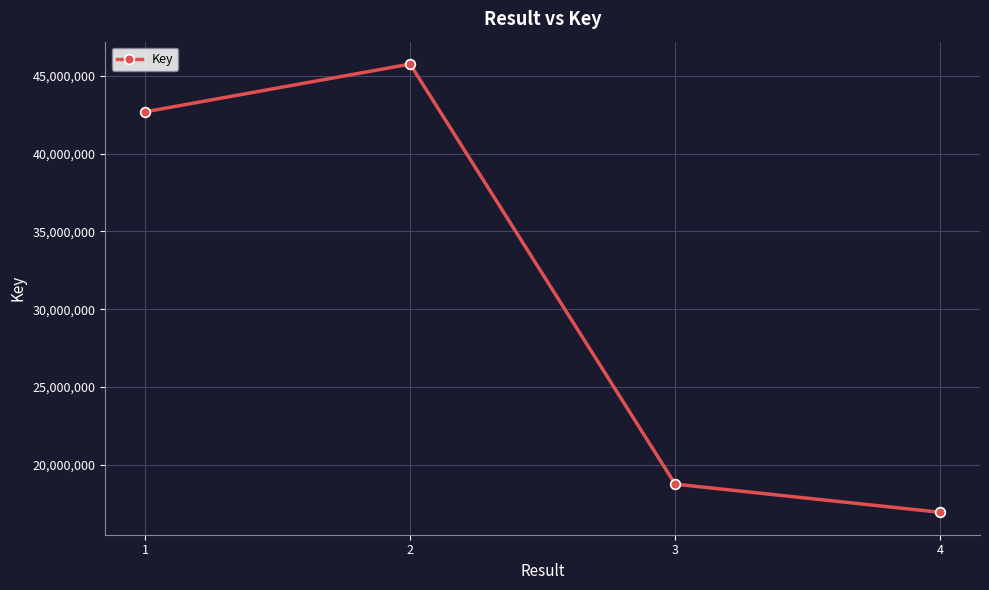

Between 2 and 1, which is larger?

2